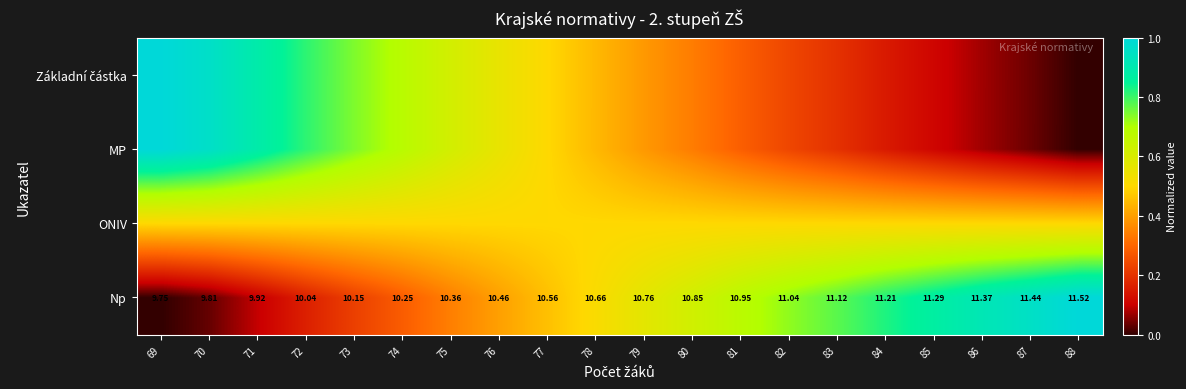

What is the sum of the Základní částka values at 86 and 70?

1.0